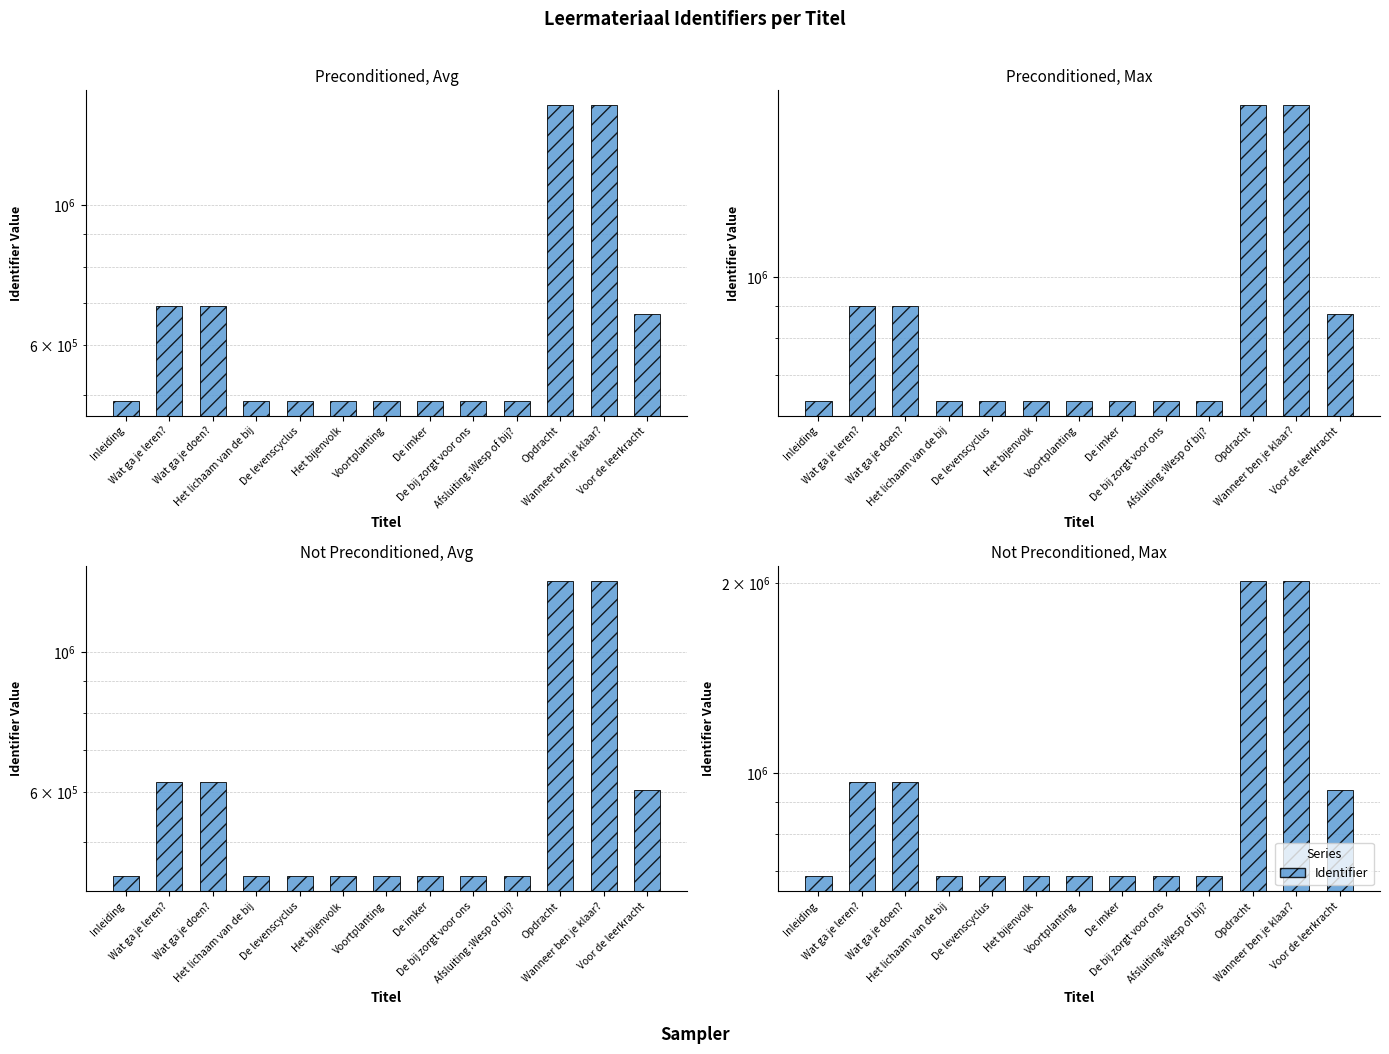

What is the label of the 7th bar from the right?

Voortplanting